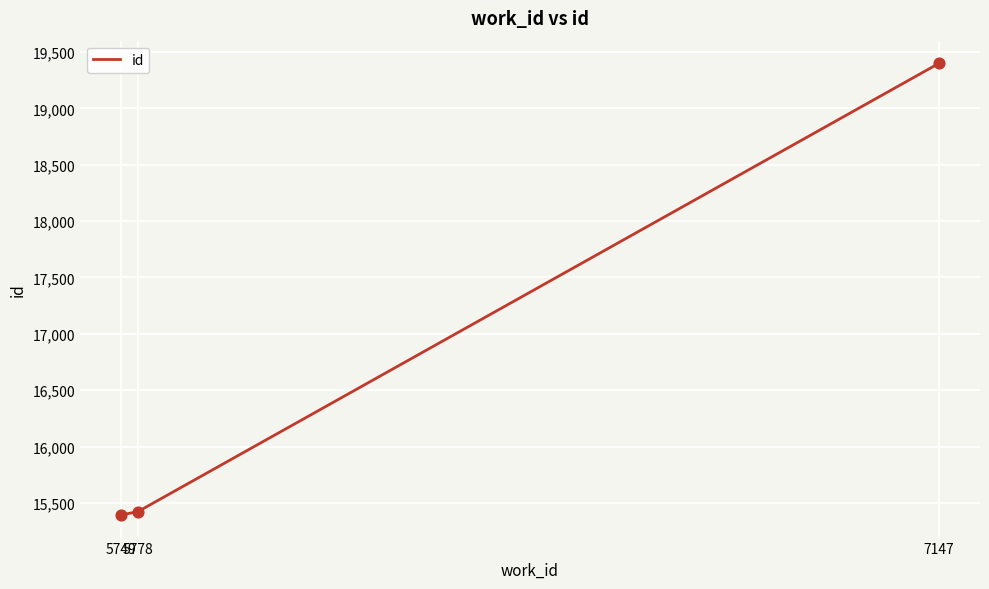

Which has a higher value, 7147 or 5749?

7147